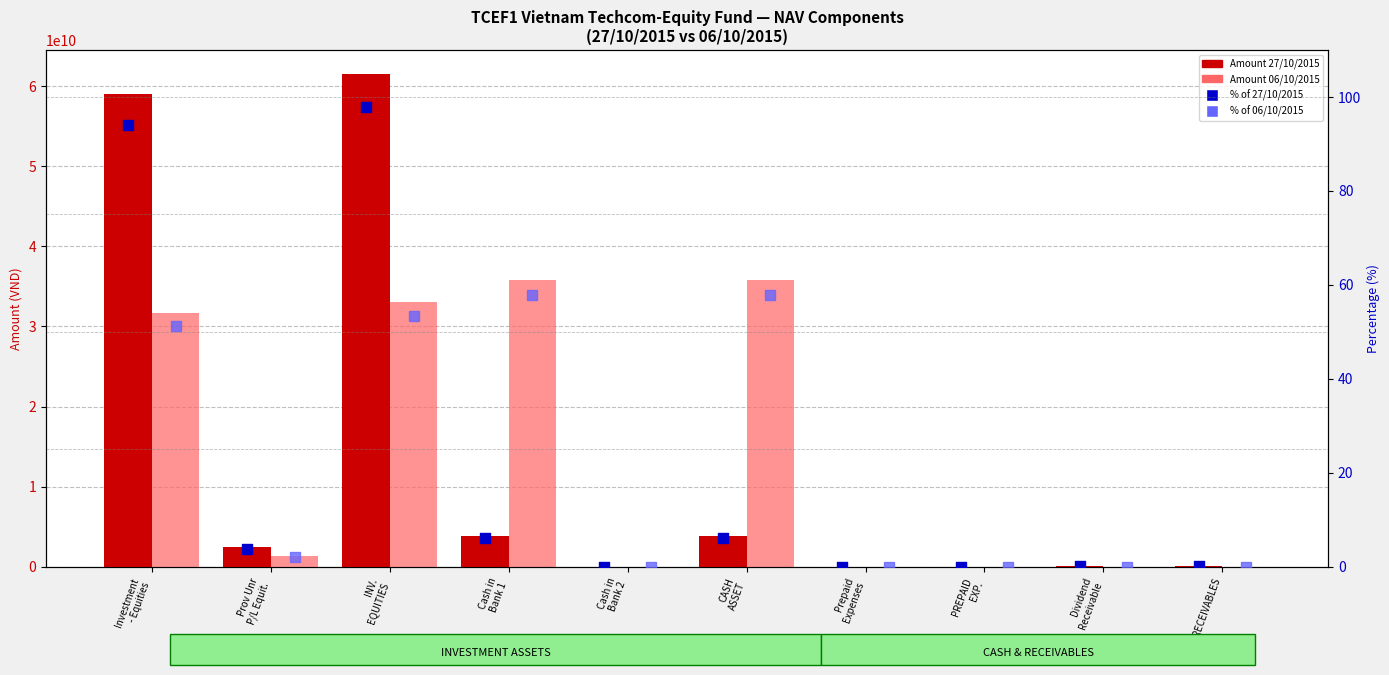

At how many categories does at least one series exceed 41362589113?

2